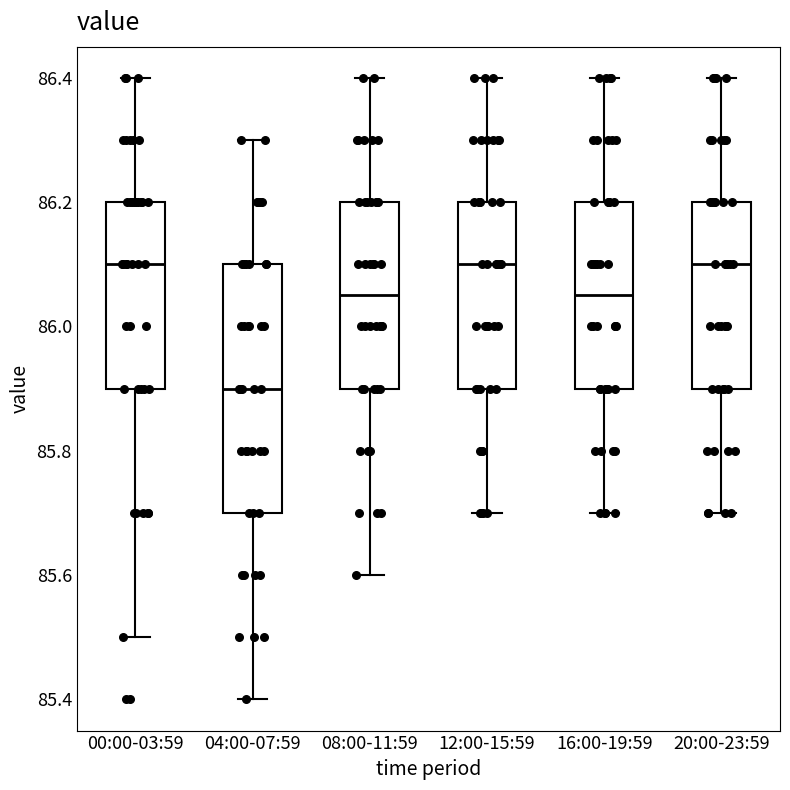

Where is the upper edge of the box for 20:00-23:59 on the y-axis? The values are not printed on the chart, so give them approximately, as read against the axis.

86.20